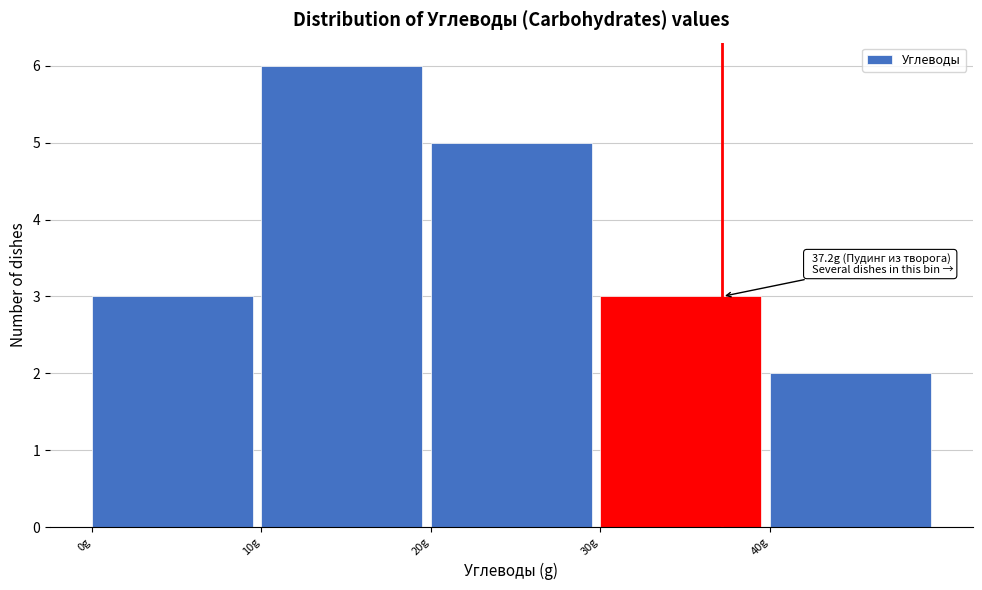

Over which range of the x-axis is the bar tallest?

10 to 20